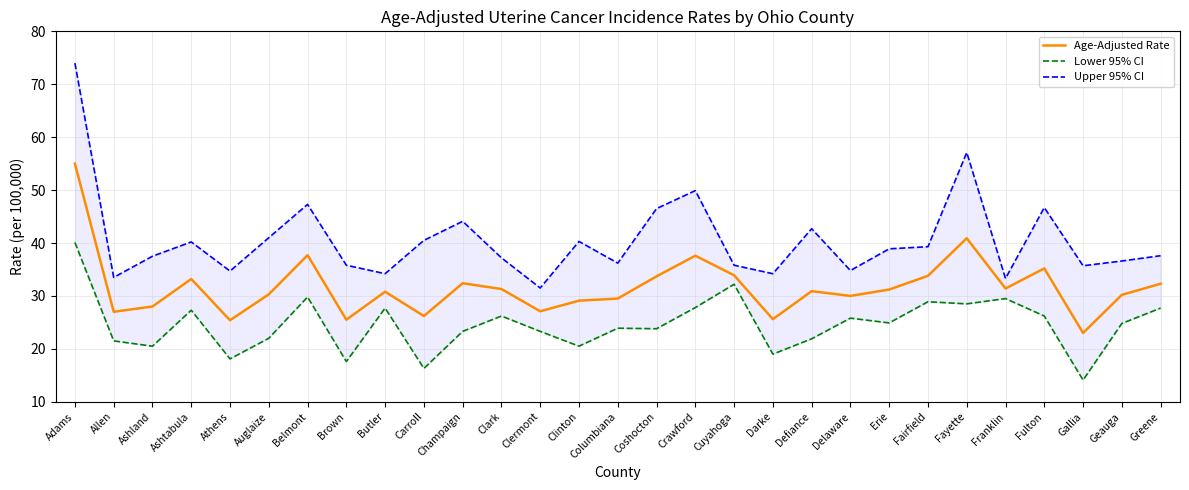

Reading left to right, list all the values displayed in this chart.

Age-Adjusted Rate: 55.0	27.0	28.0	33.2	25.4	30.3	37.7	25.5	30.8	26.2	32.4	31.3	27.1	29.1	29.5	33.7	37.6	33.9	25.6	30.9	30.0	31.2	33.8	40.9	31.4	35.2	23.0	30.2	32.3
Lower 95% CI: 40.1	21.5	20.5	27.3	18.1	22.0	29.8	17.6	27.7	16.3	23.3	26.2	23.3	20.5	23.9	23.8	27.8	32.2	19.0	21.9	25.8	24.9	28.9	28.5	29.5	26.2	14.1	24.8	27.7
Upper 95% CI: 74.0	33.5	37.5	40.2	34.7	41.0	47.3	35.8	34.2	40.5	44.1	37.2	31.5	40.3	36.2	46.5	49.9	35.8	34.2	42.7	34.8	38.9	39.3	57.1	33.3	46.7	35.7	36.6	37.6